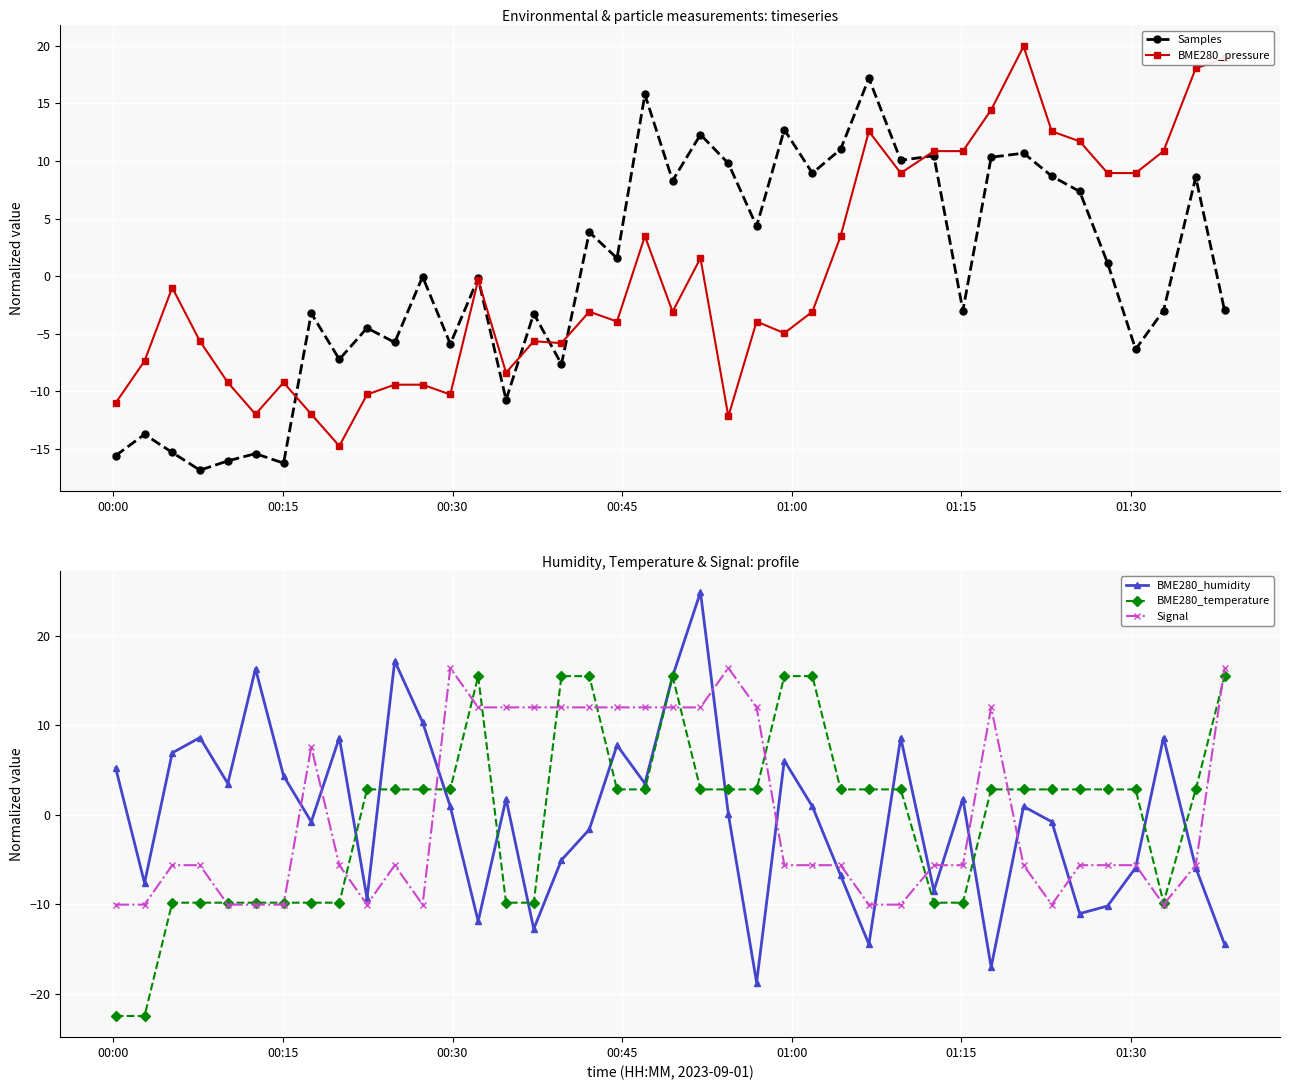

True or false: BME280_humidity has more than 0 points higher than both neighbors.

True